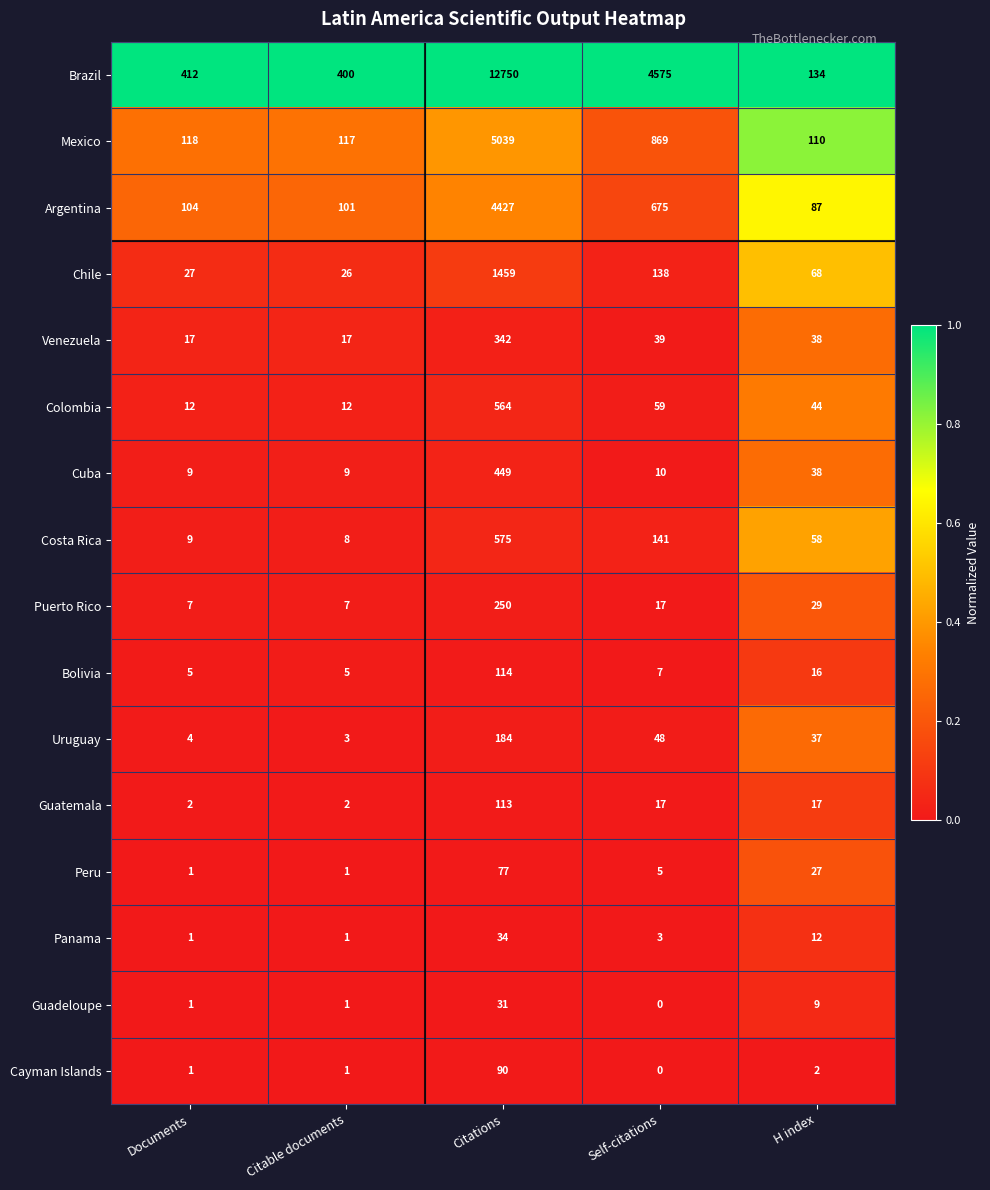

What is the average value of the Costa Rica series?

158